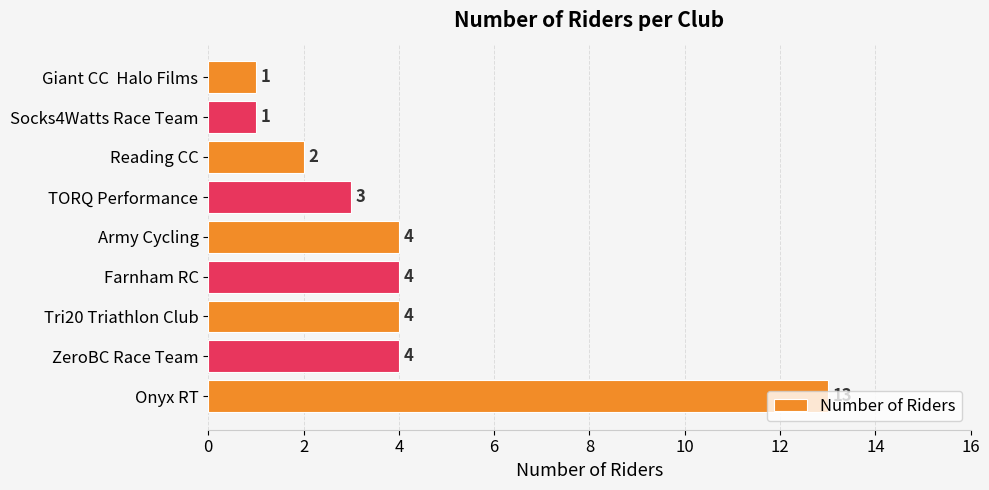

Is it true that the value at Onyx RT is 13?

True